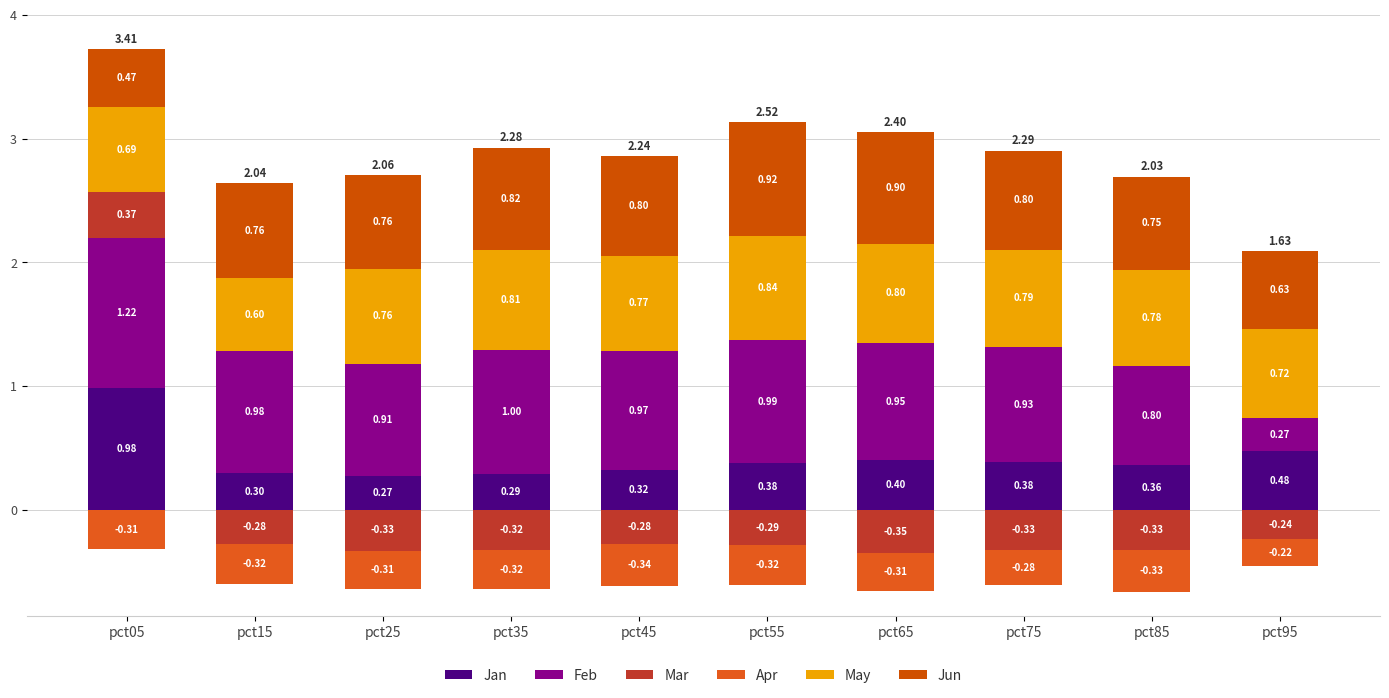

Rank the categories by Feb value from lowest to highest.

pct95, pct85, pct25, pct75, pct65, pct45, pct15, pct55, pct35, pct05